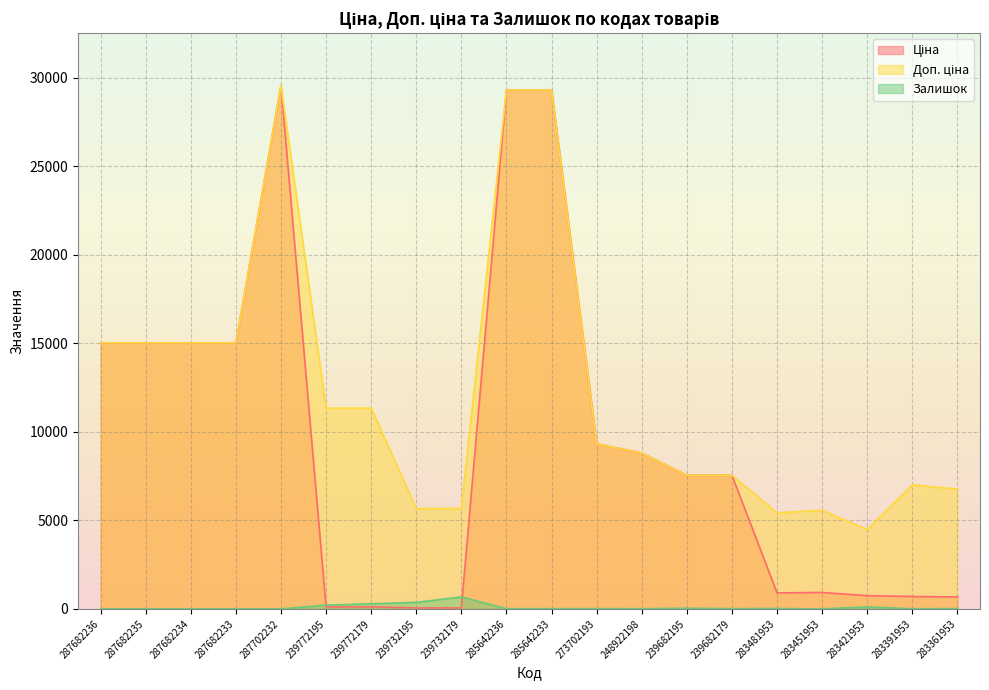

True or false: Ціна has a value of 62.1 at 239772179.

False